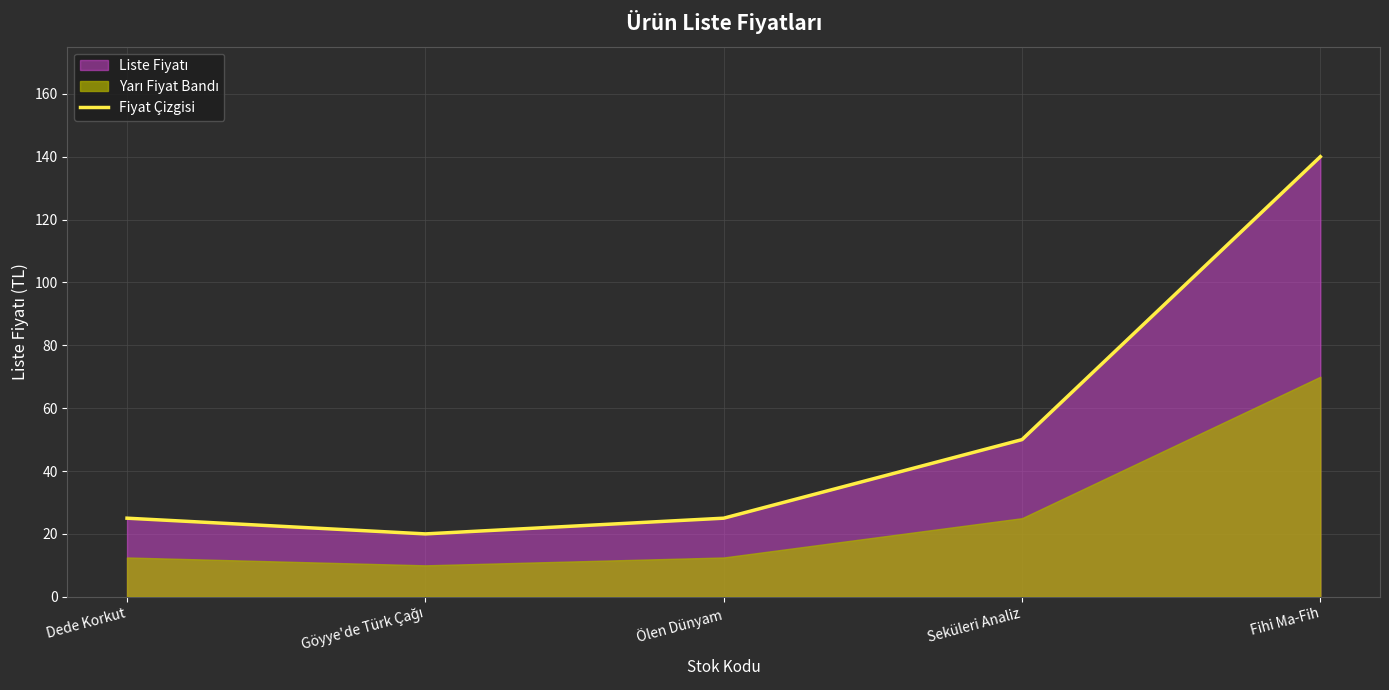

What is the smallest value displayed?

20